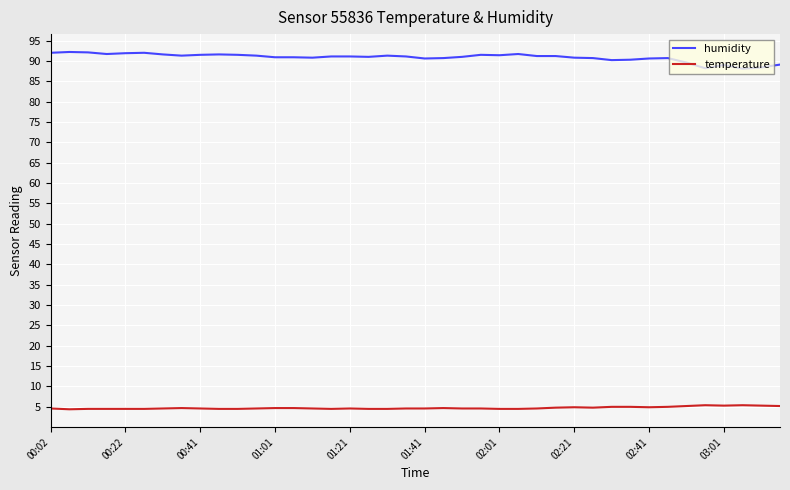

What is the minimum value for humidity?

88.1